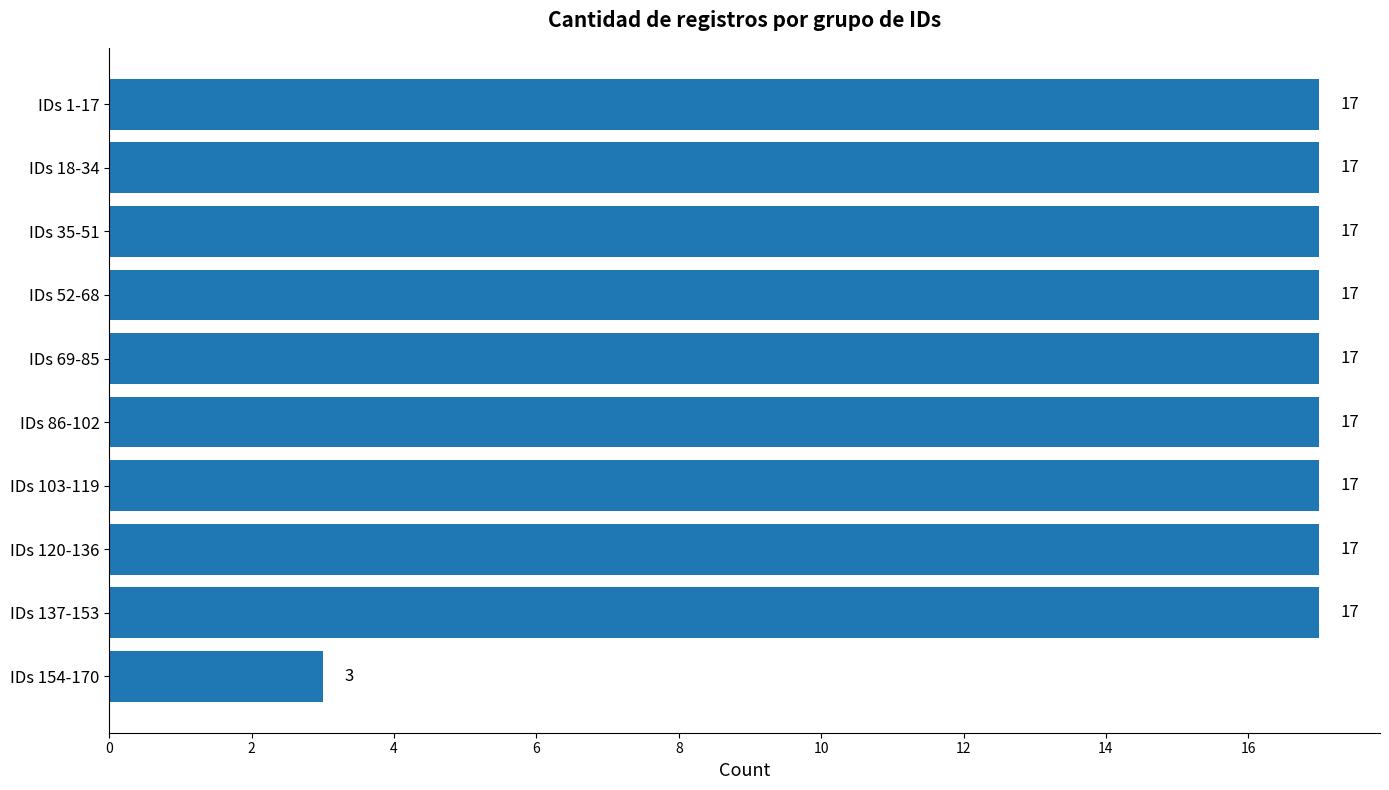

True or false: the data shows 17 at IDs 1-17.

True